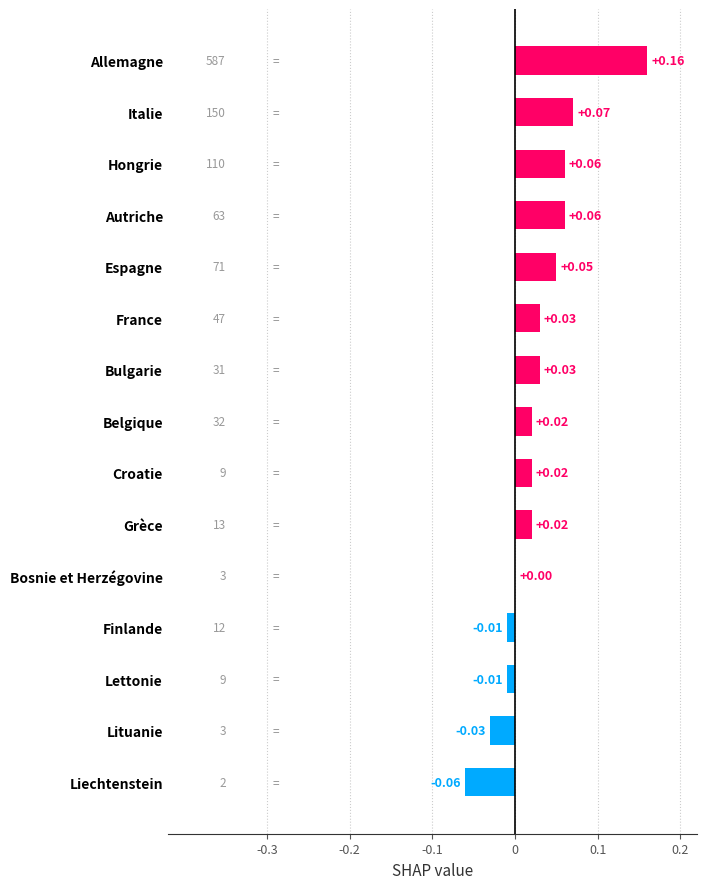

Where is the data nearest to the value 0?

Bosnie et Herzégovine